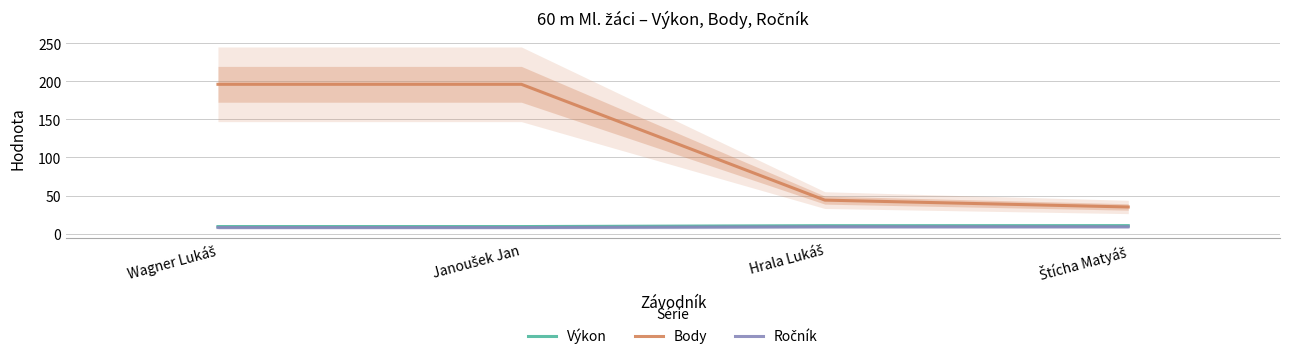

What is the minimum value for Body?

35.0